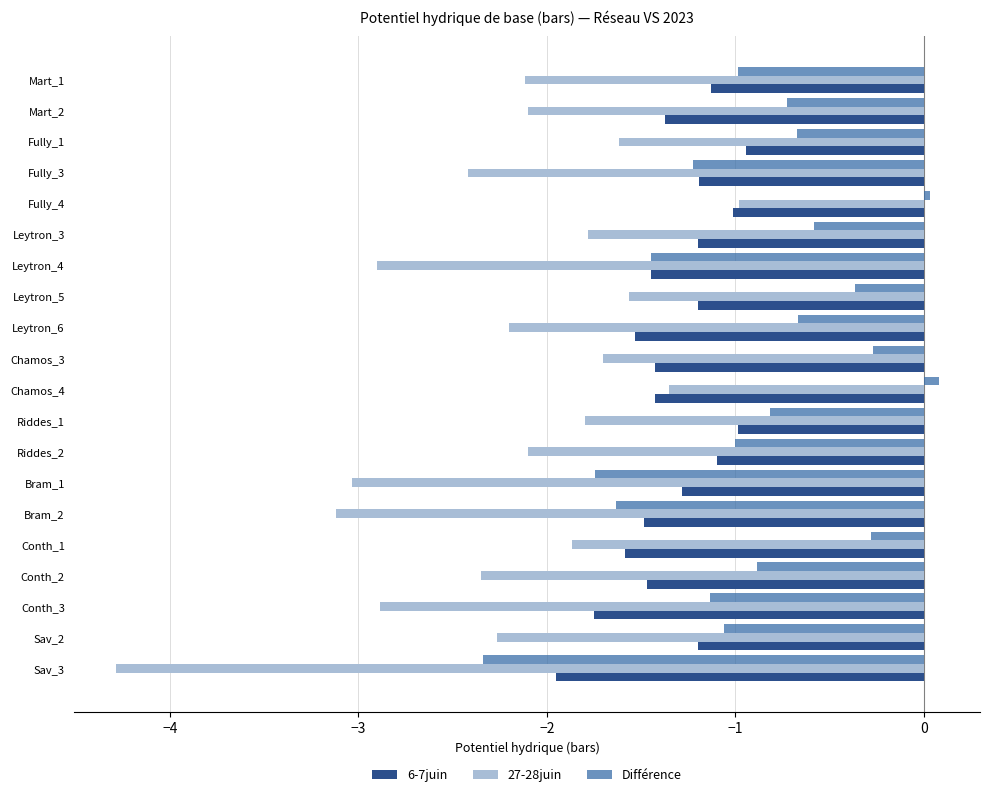

At how many categories does at least one series exceed -3?

20